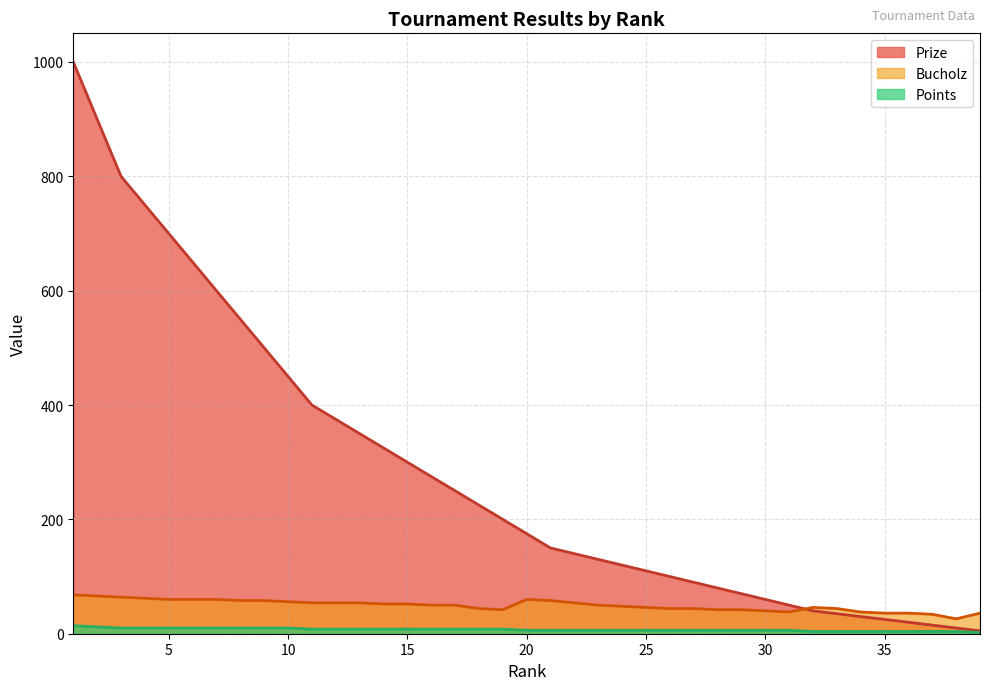

How many data points in Prize are above 175?

19